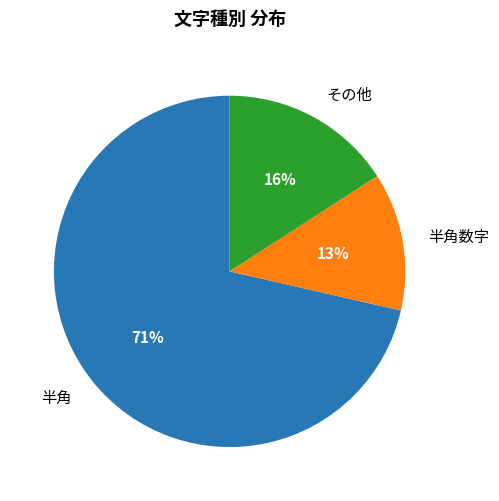

How many segments does this pie chart have?

3